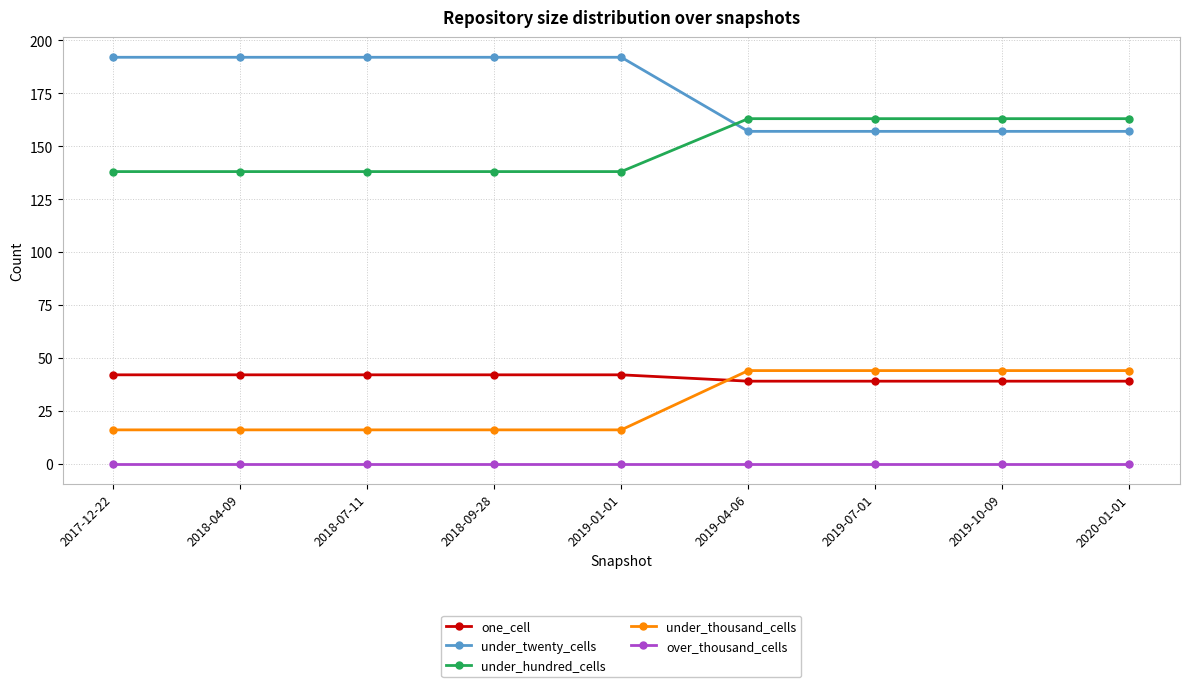

Is it true that under_hundred_cells equals 163 at 2019-10-09?

True